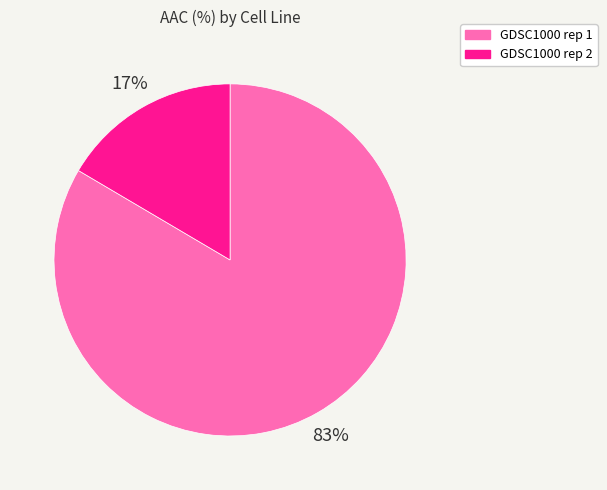

Which category has the biggest portion of the pie?

GDSC1000 rep 1